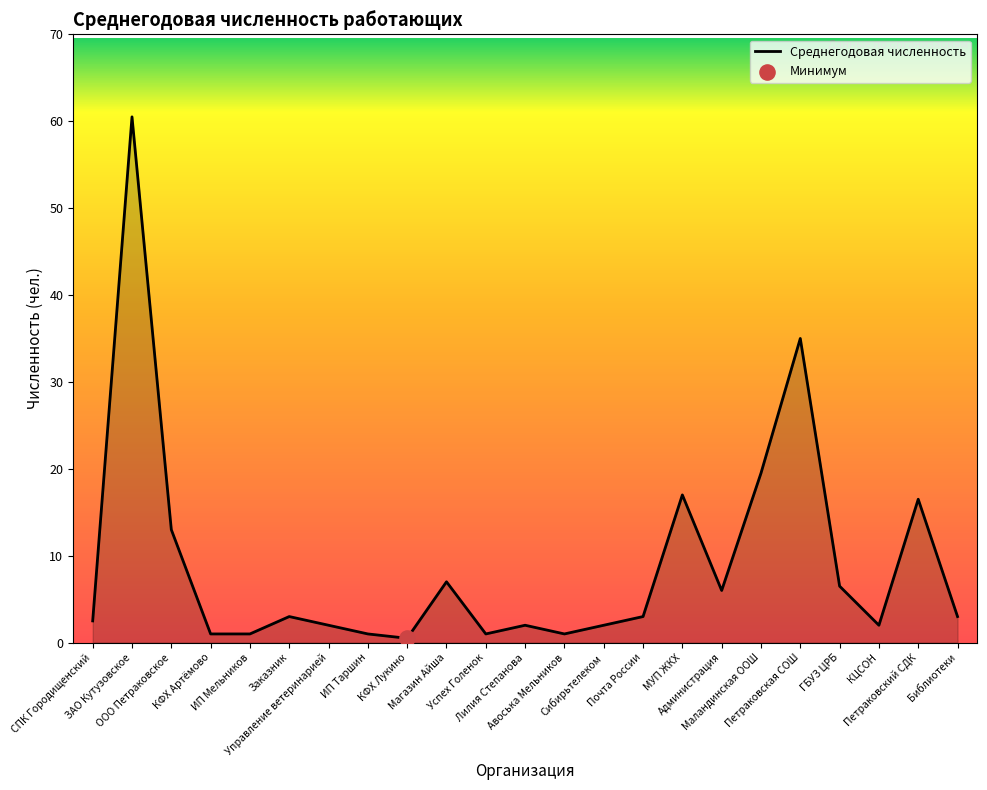

What is the ratio of the value at Администрация to the value at Почта России?

2.0